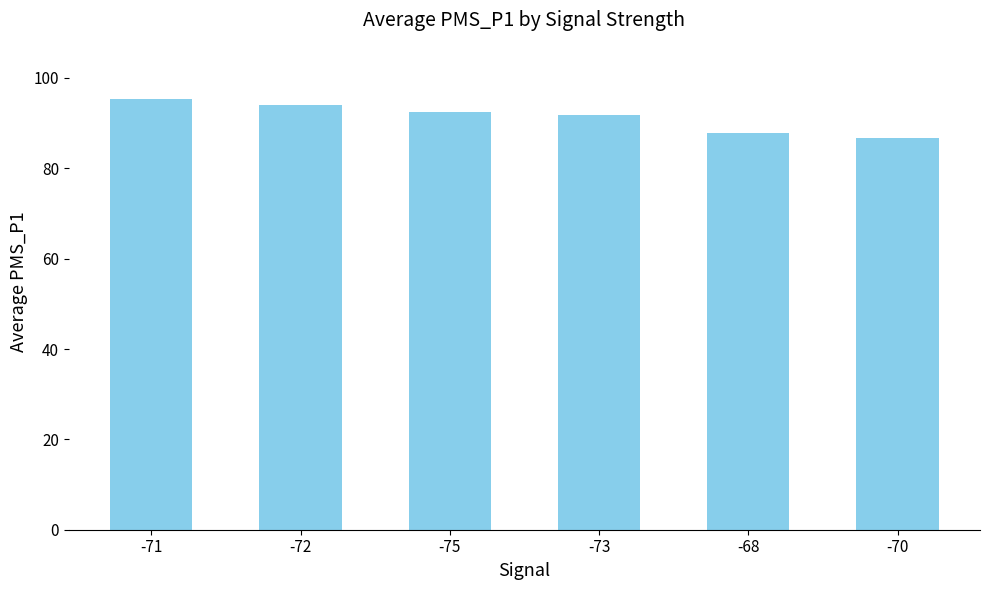

What is the minimum value shown in the chart?

86.7